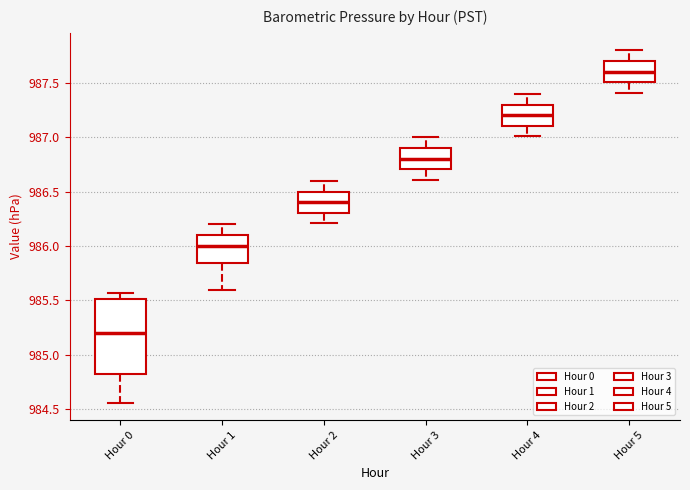

Comparing the boxes themselves (not the whiskers), which one is the tallest?

Hour 0